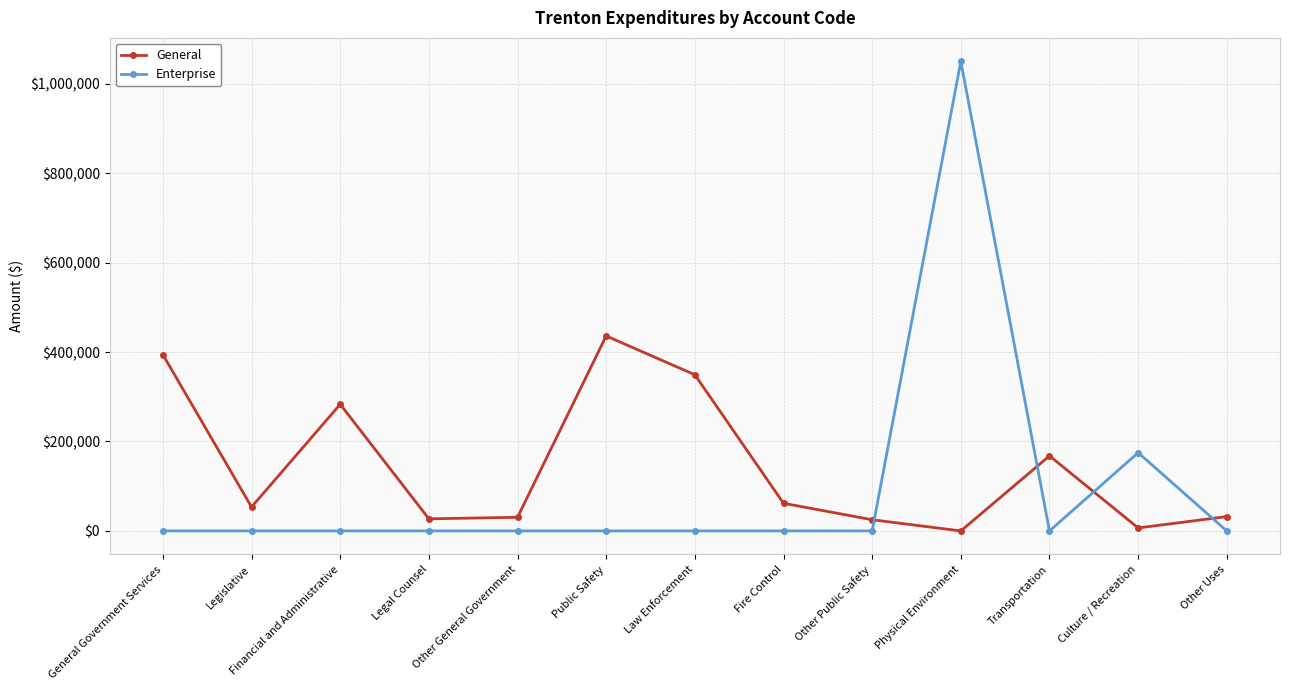

Which series has the widest spread of values?

Enterprise